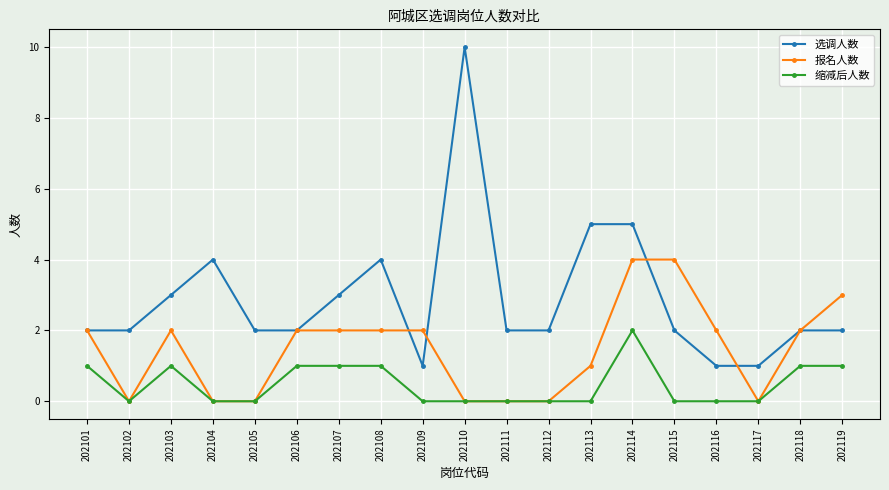

True or false: 选调人数 and 缩减后人数 cross at least once.

False